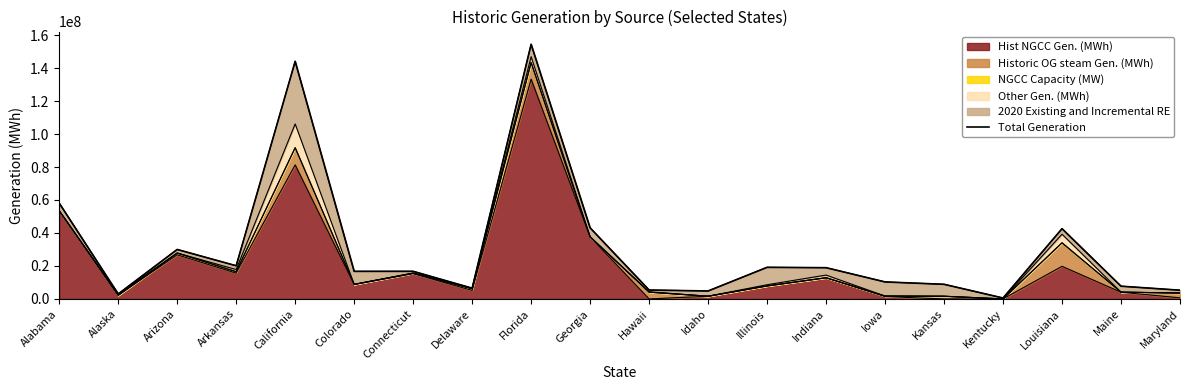

Is it true that the value at Kansas is 8871909.6?

True